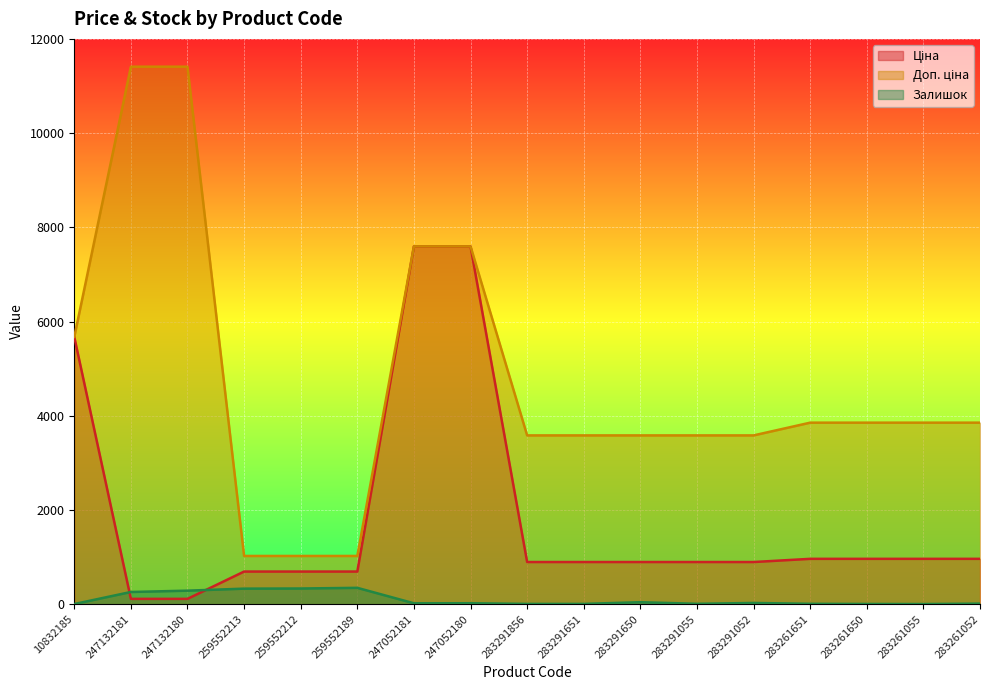

At which label does Ціна first exceed 895?

10832185